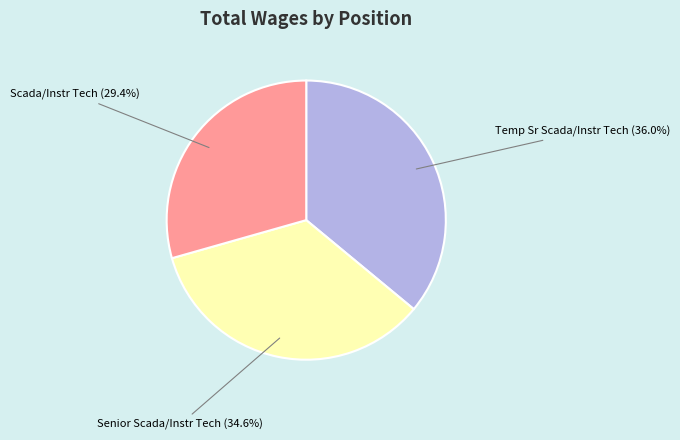

Approximately how many times larger is the value at Scada/Instr Tech (29.4%) compared to Senior Scada/Instr Tech (34.6%)?

0.8